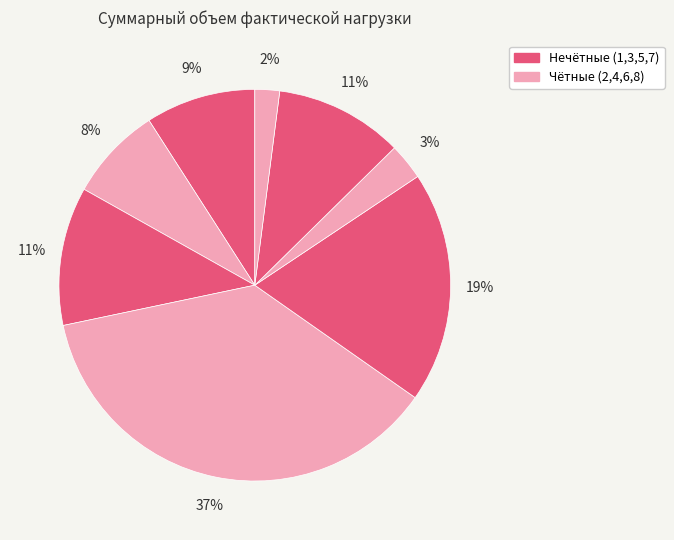

Count the number of slices in the pie.

8